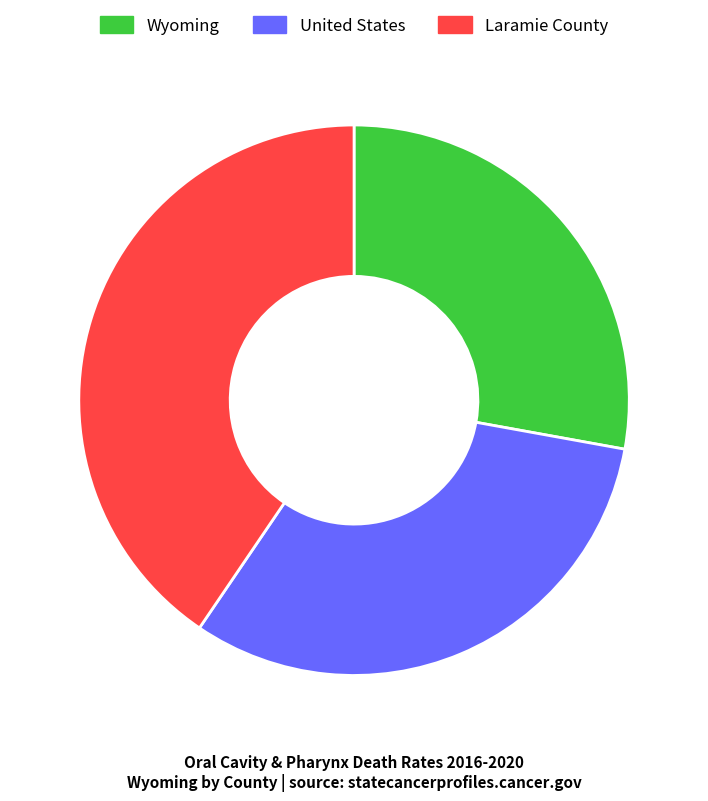

Is the sum of United States and Wyoming greater than half?

Yes